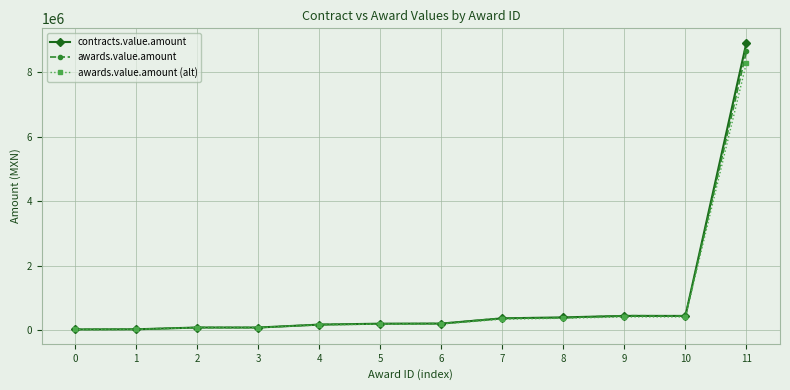

The contracts.value.amount series shows 390000.0 at 8. True or false?

True